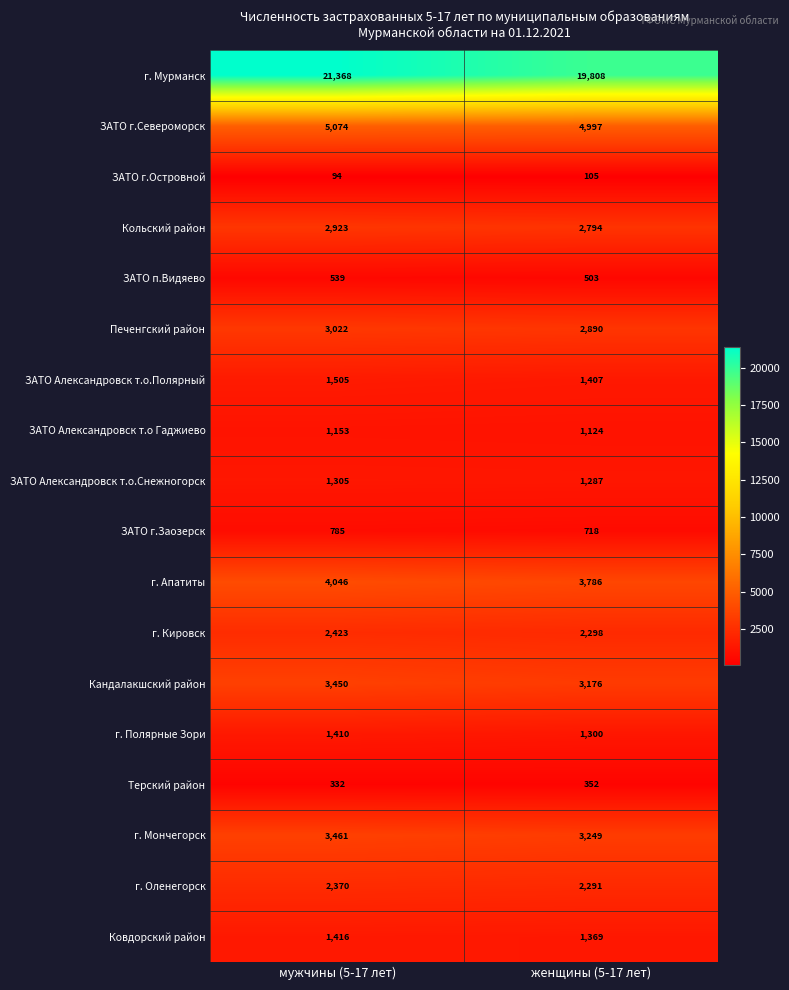

Which series has the widest spread of values?

г. Мурманск